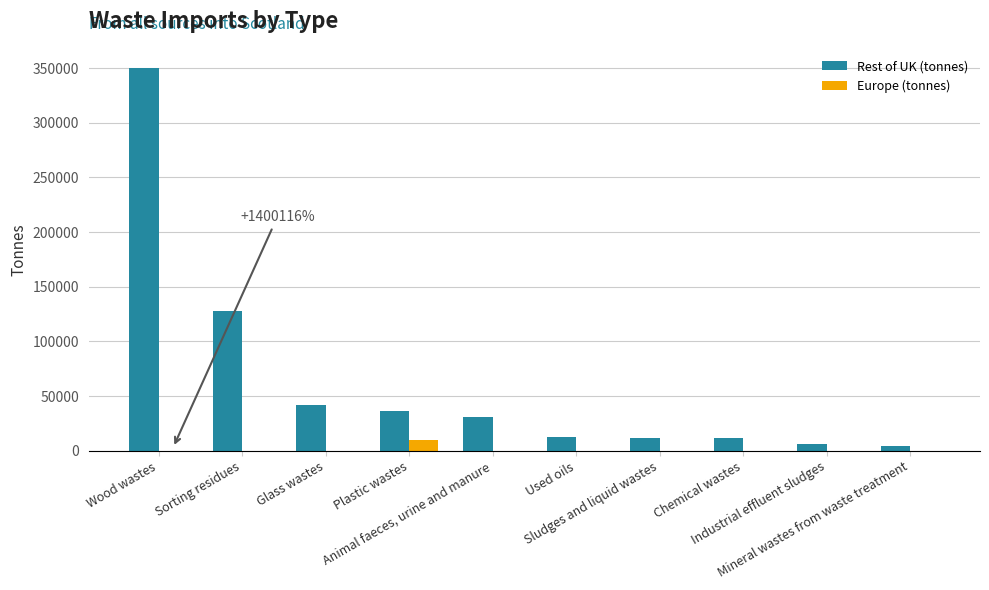

Which series has the largest total across all categories?

Rest of UK (tonnes)